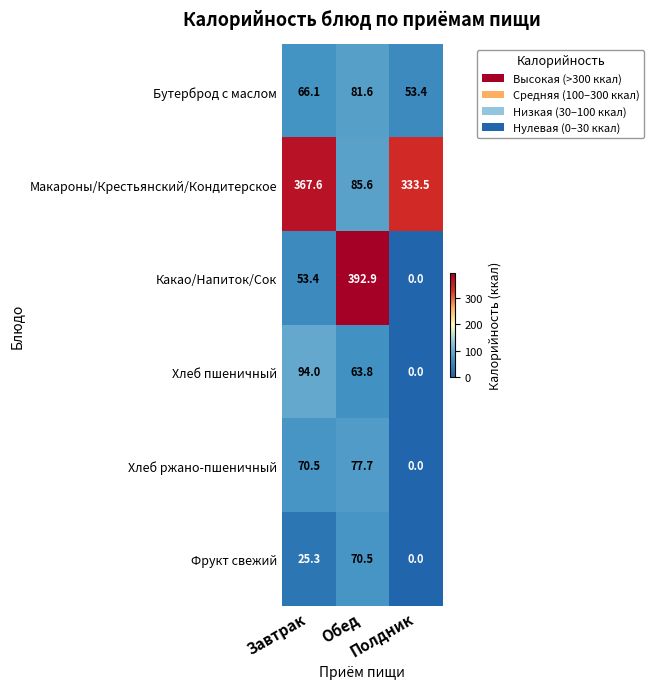

What is the highest value of the Фрукт свежий series?

70.5